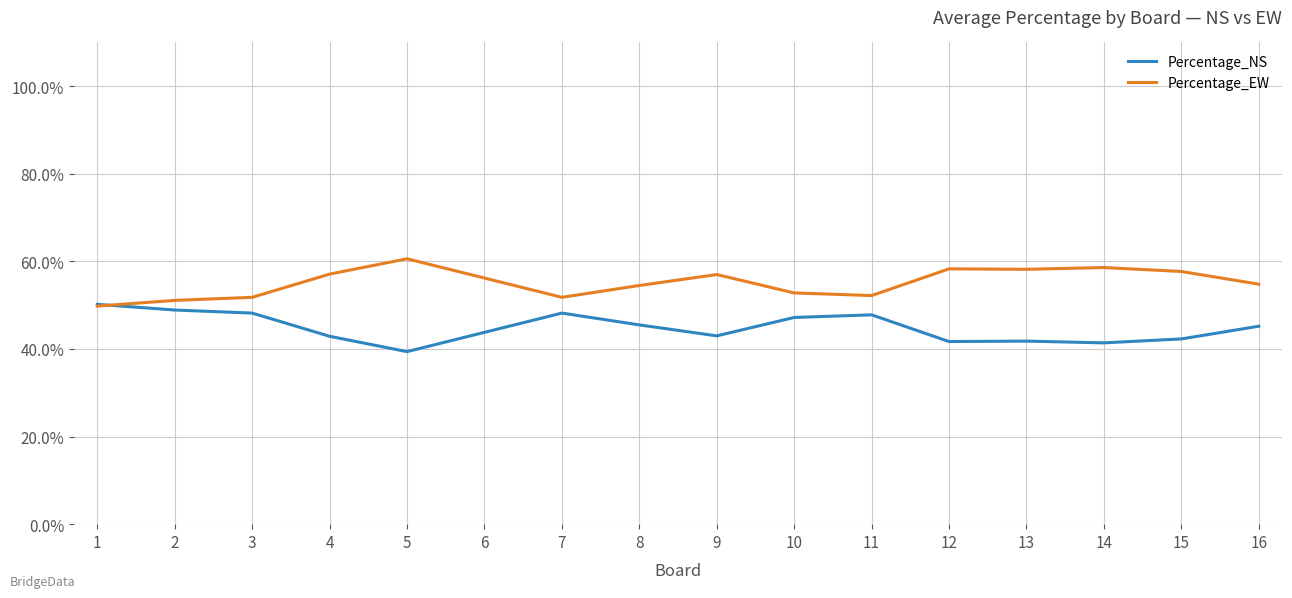

What is the approximate value of Percentage_NS at 2?

48.9